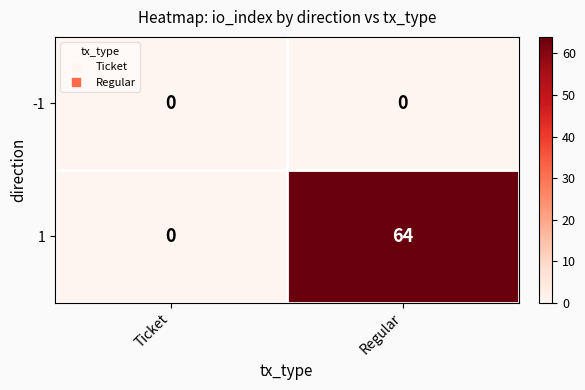

What is the spread (max minus min) of values at Regular?

64